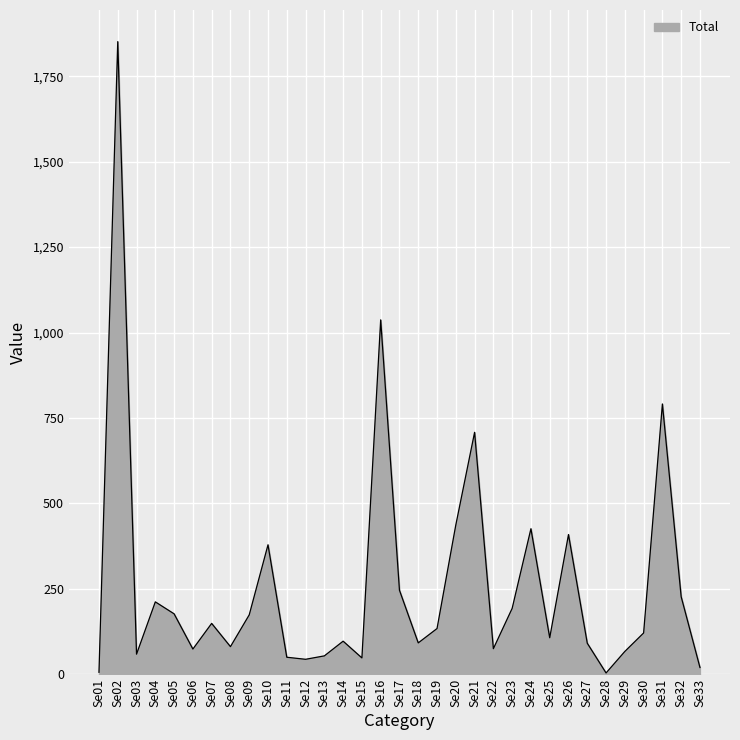

What is the difference between the maximum and minimum values?

1847